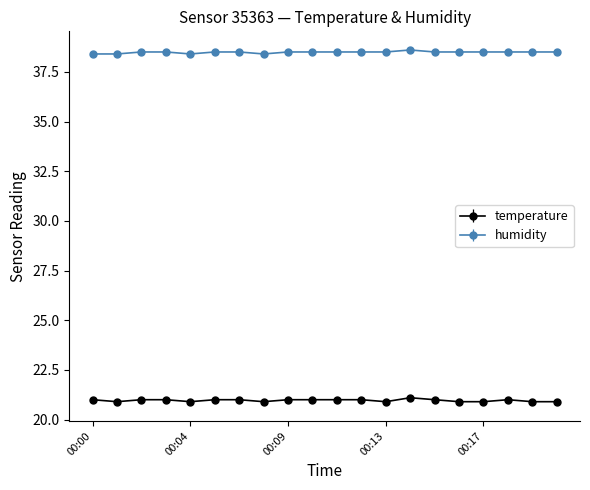

True or false: humidity and temperature intersect in this chart.

False